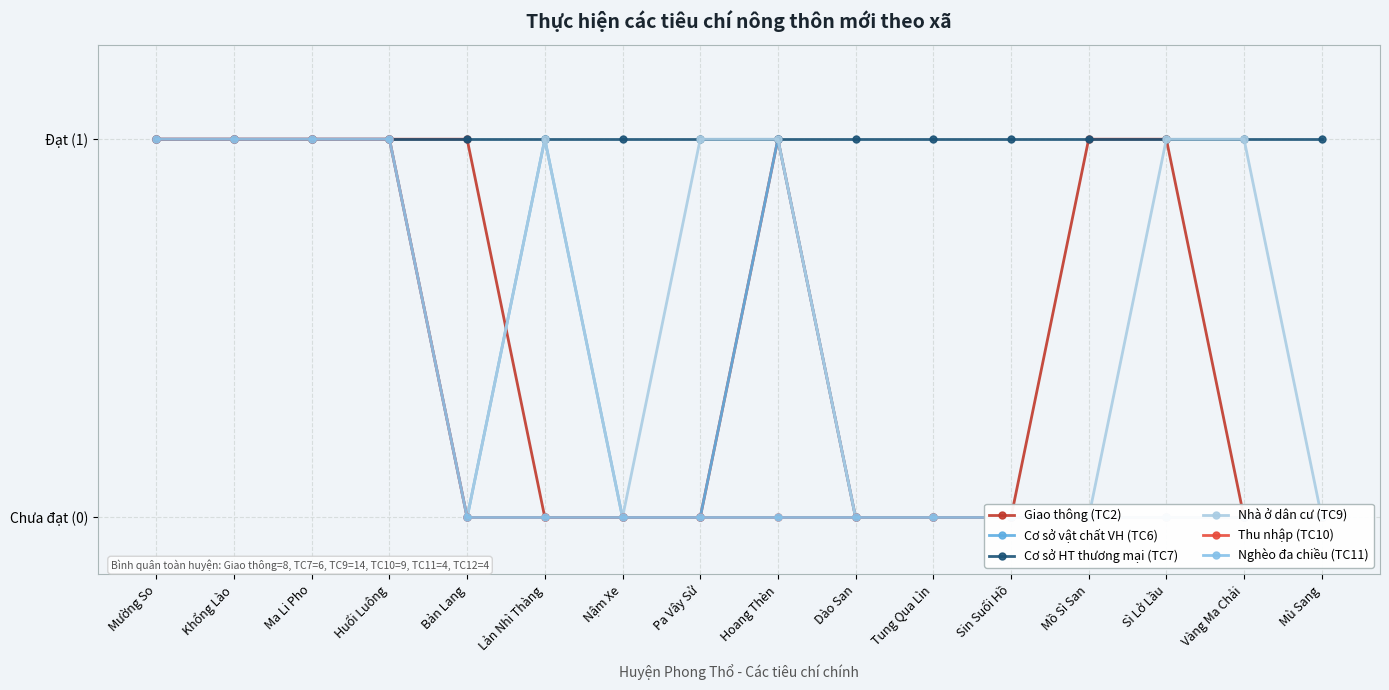

At which label is Nhà ở dân cư (TC9) closest to 0?

Bản Lang